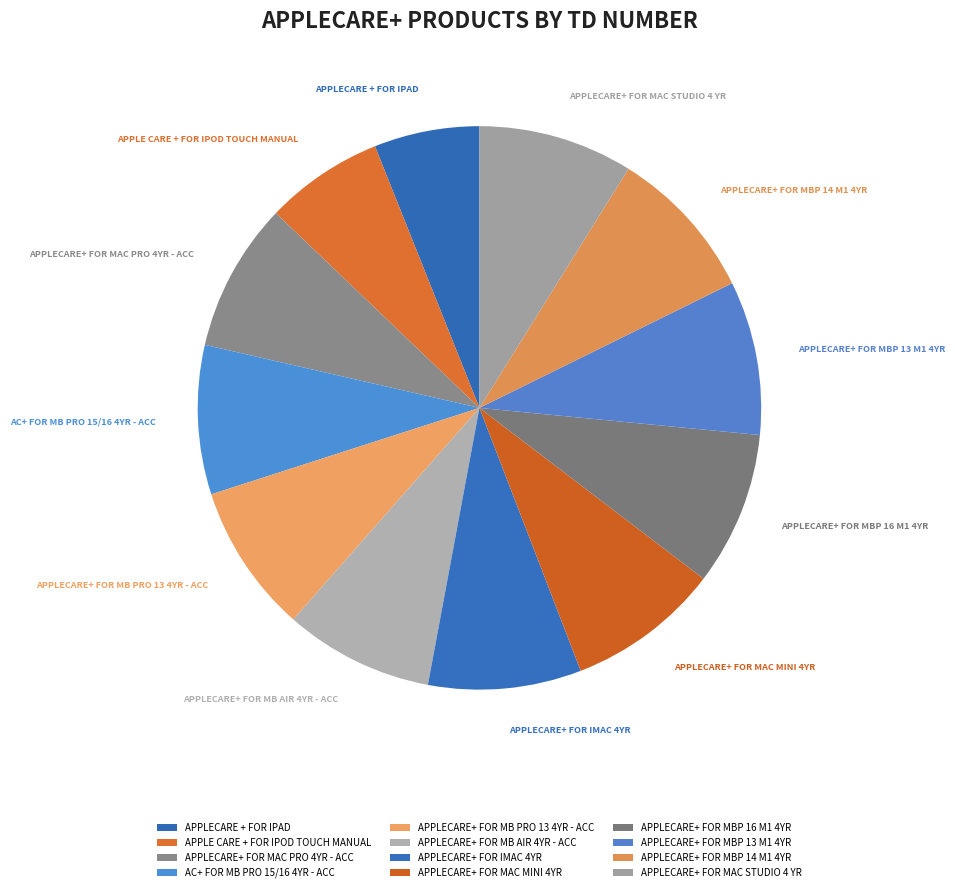

Which slice is the smallest?

APPLECARE + FOR IPAD